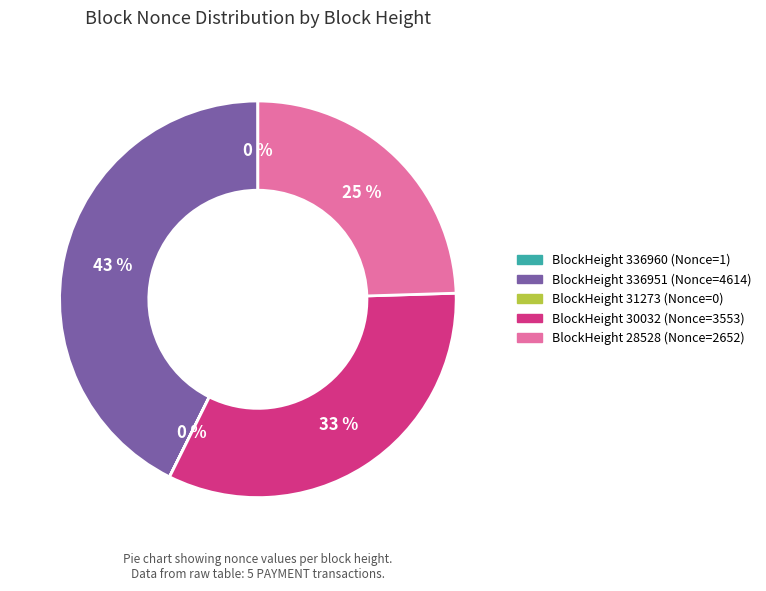

To the nearest percent, what portion does BlockHeight 28528 (Nonce=2652) represent?

25%